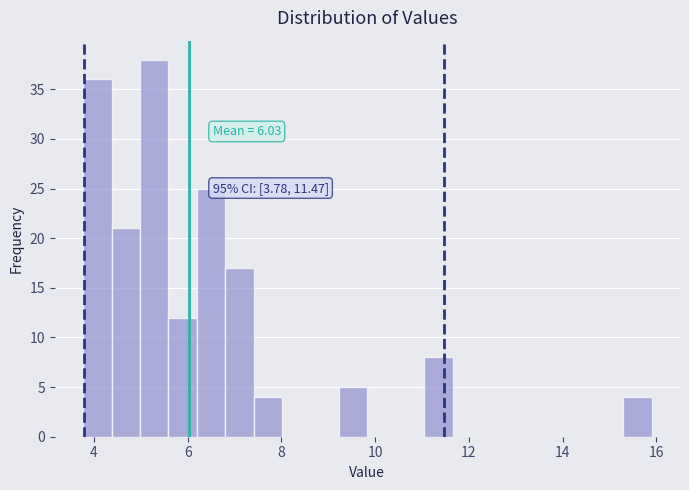

Read against the x-axis, roughly where is the centre of the tallest bar?

5.2